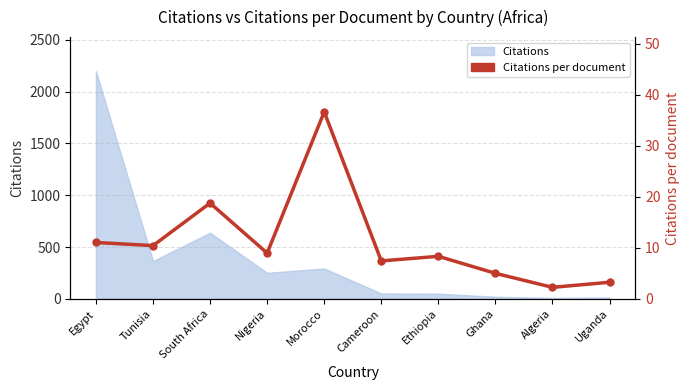

What is the smallest value displayed?

2.2